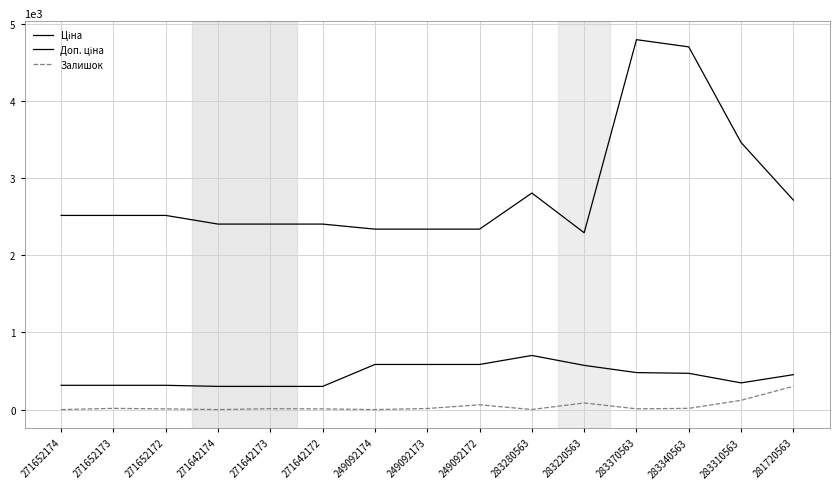

What is the maximum value for Залишок?

302.0